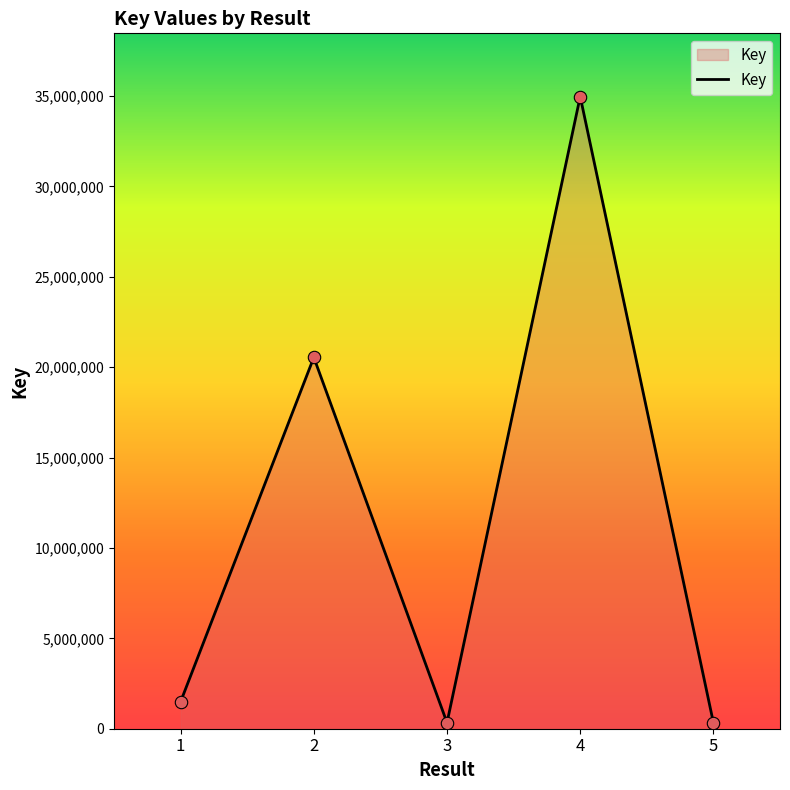

Which has a higher value, 2 or 1?

2